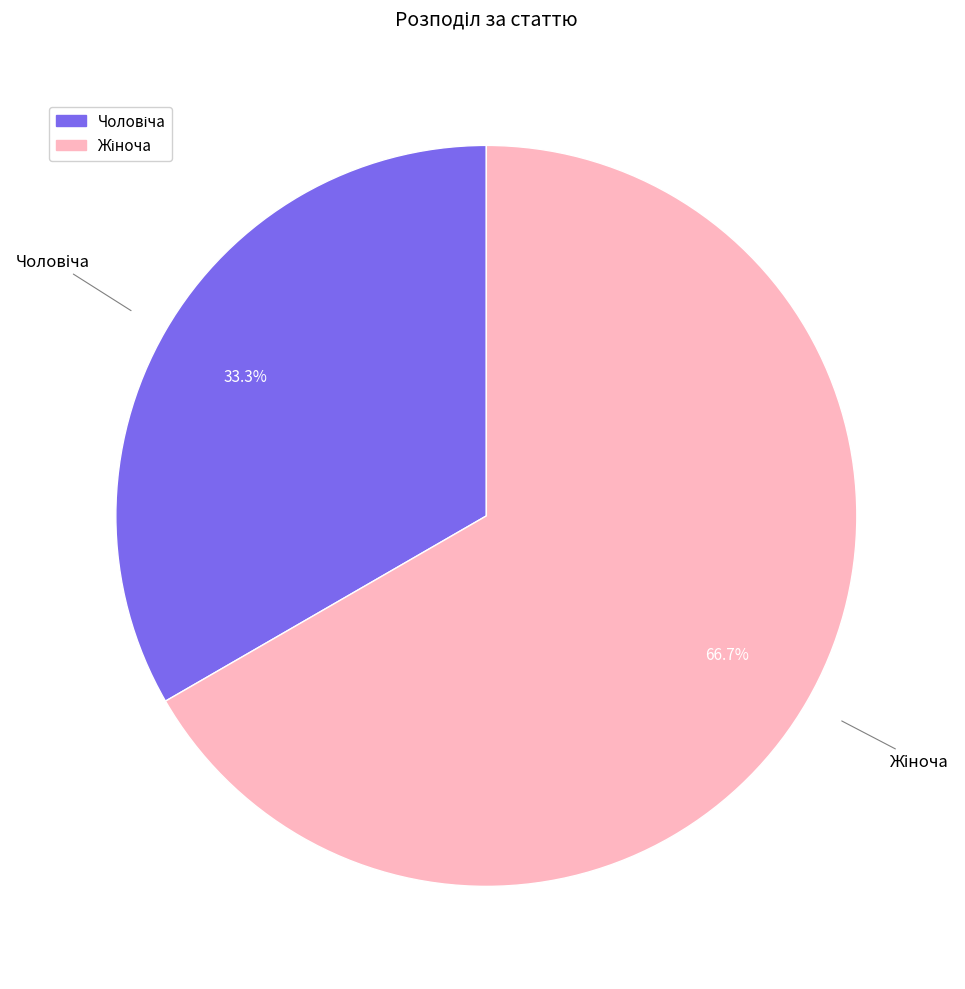

Is there a majority slice in this chart?

Yes